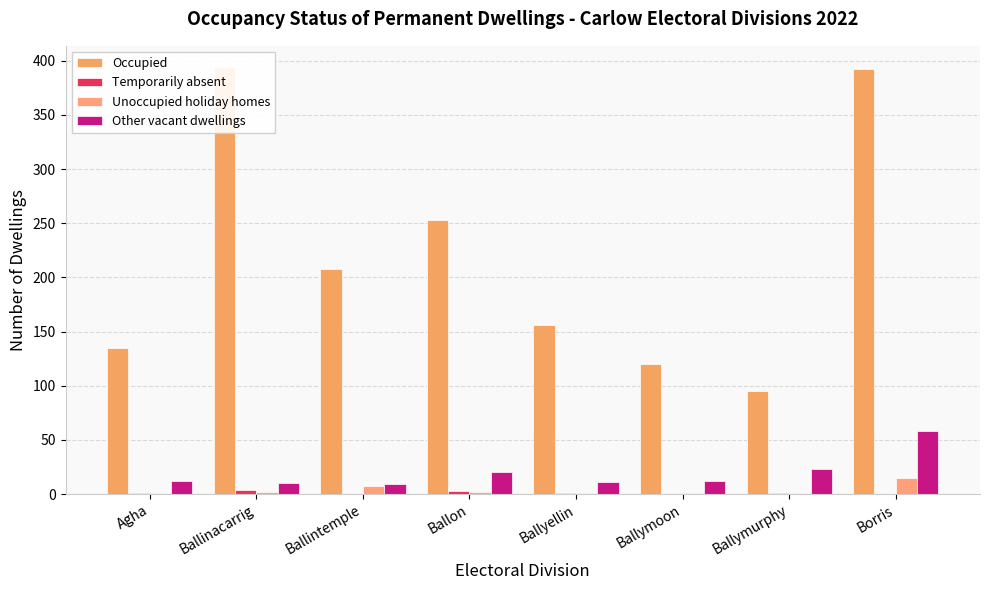

What is the label of the 5th bar from the right?

Ballon